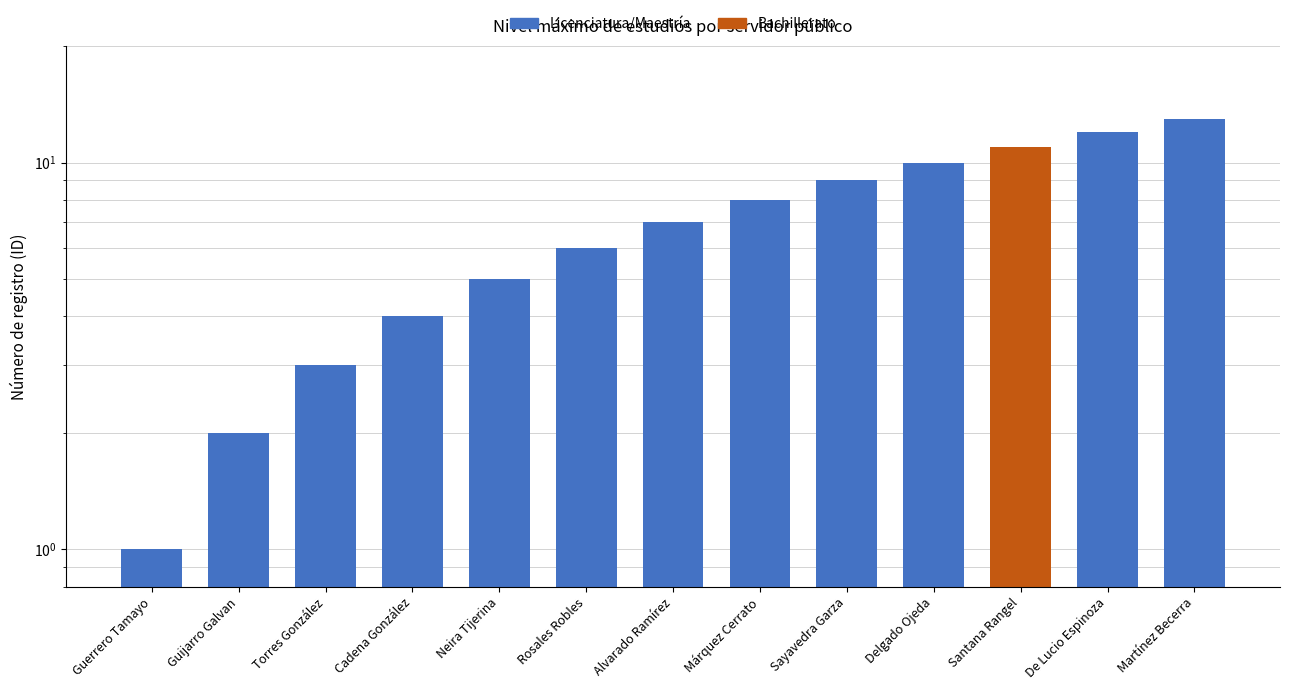

What is the change in value from Cadena González to Martínez Becerra?

+9